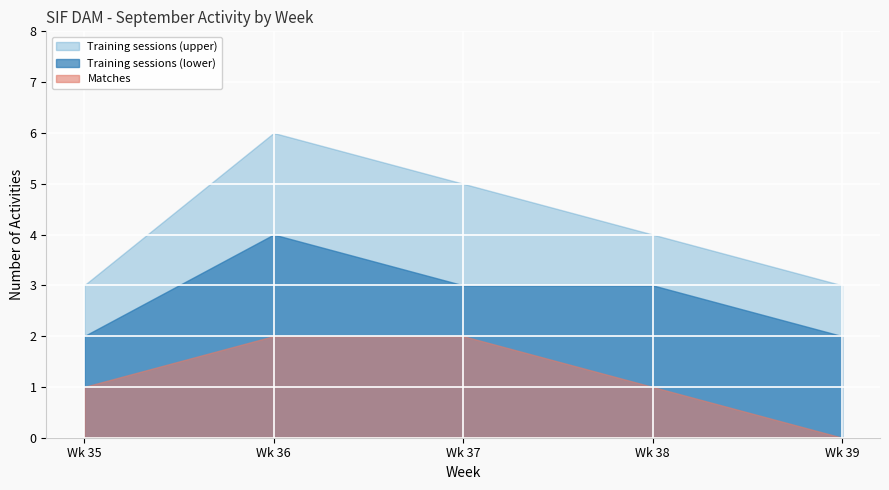

Which category has the highest value in the Matches series?

36